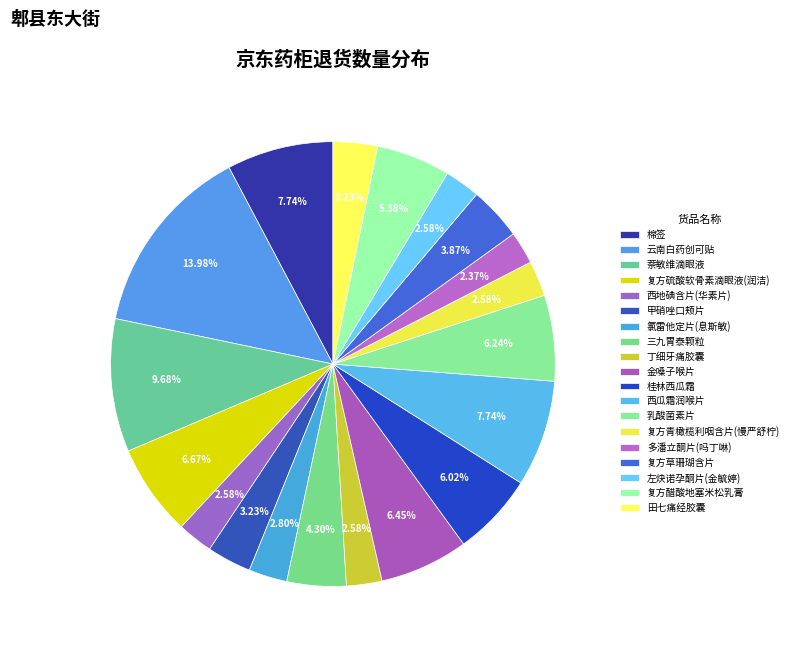

How many segments does this pie chart have?

19